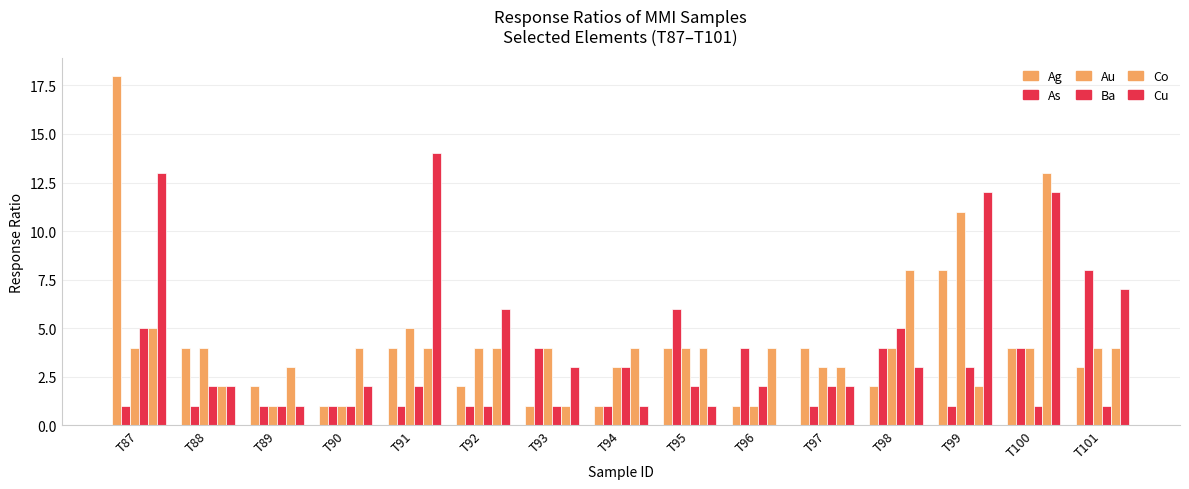

Are the bars grouped side by side (vs. stacked)?

Yes